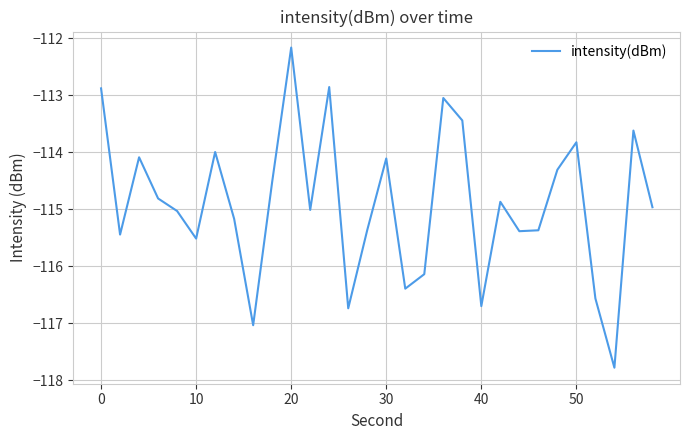

How many lines are shown in the chart?

1